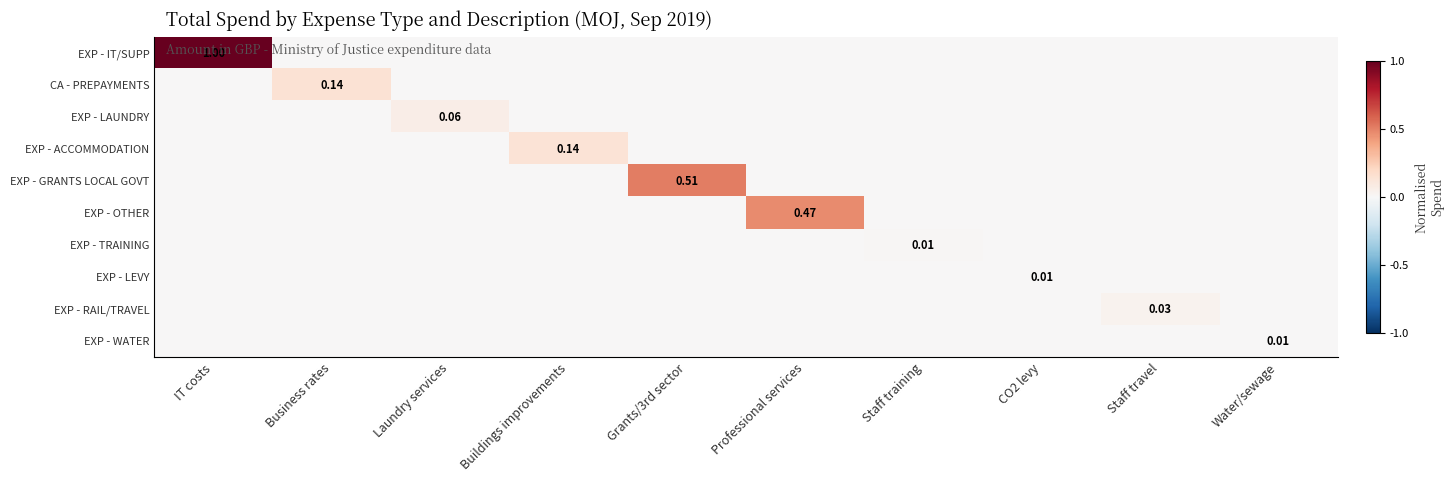

Count the number of data series in this chart.

10